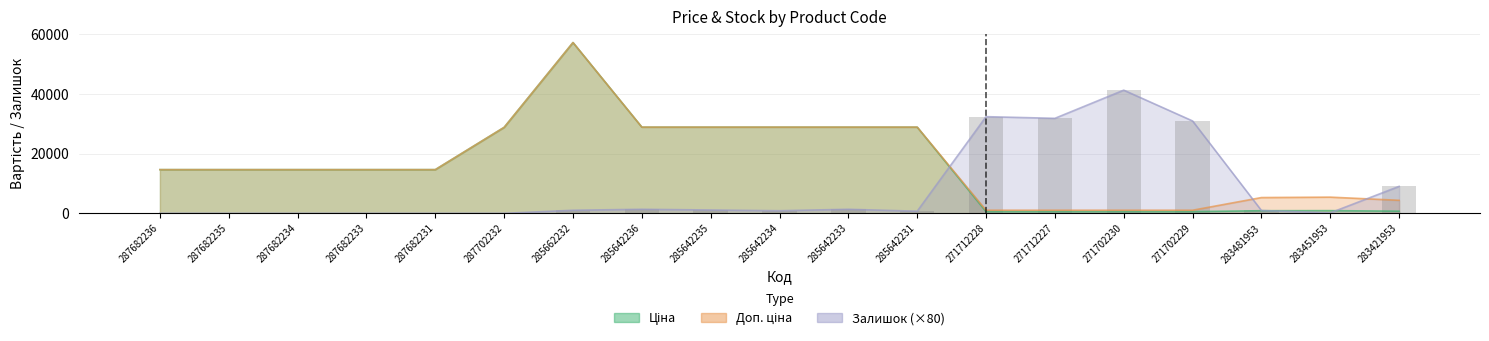

At which category is the sum across all series the highest?

285662232